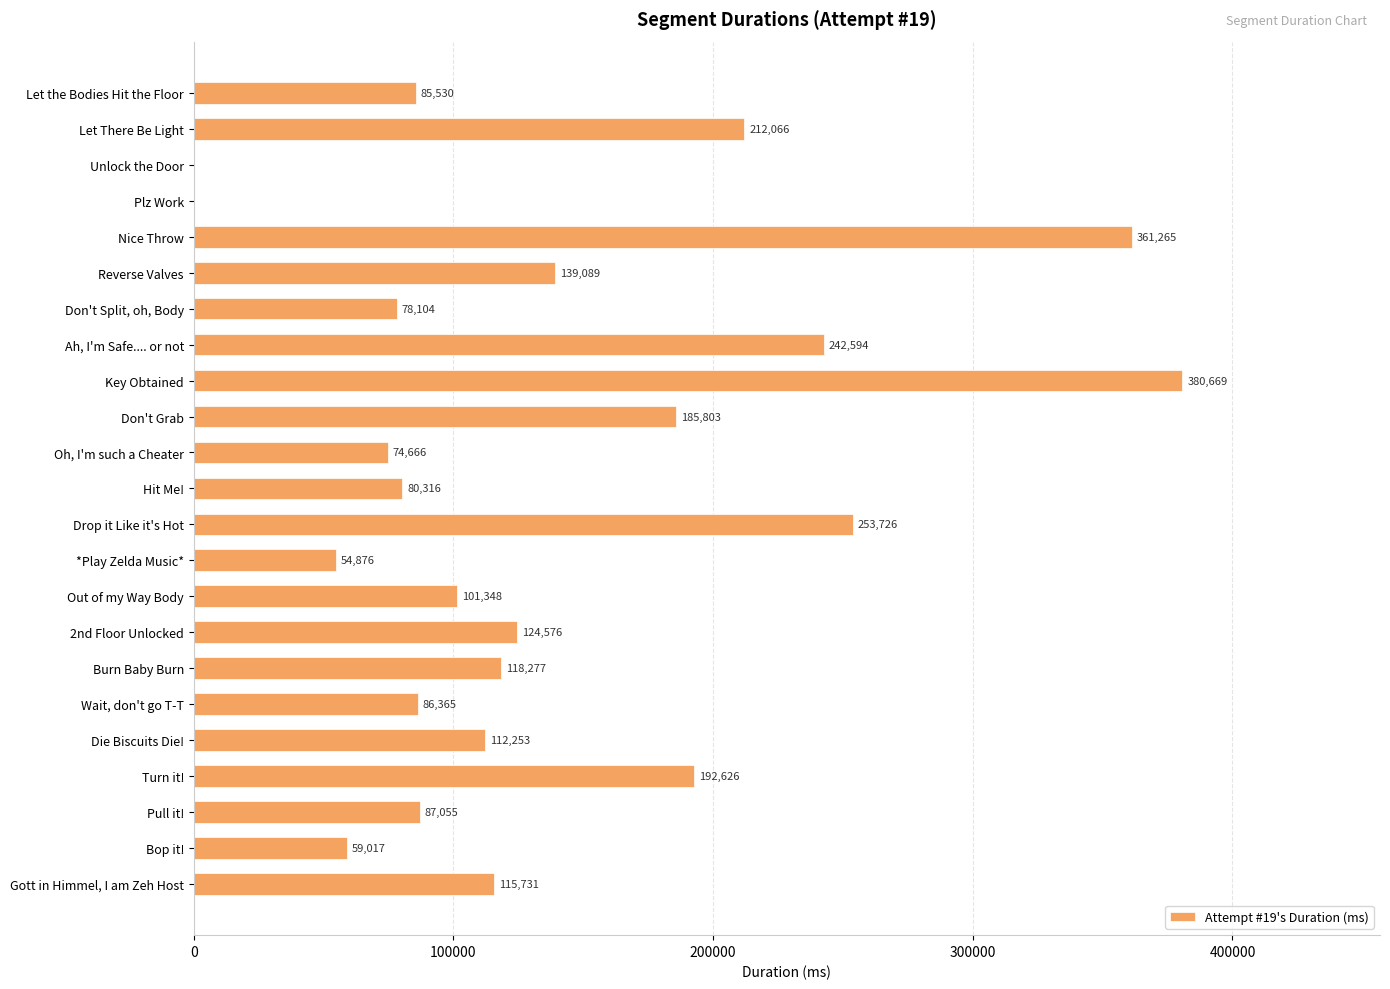

What is the greatest value displayed?

380669